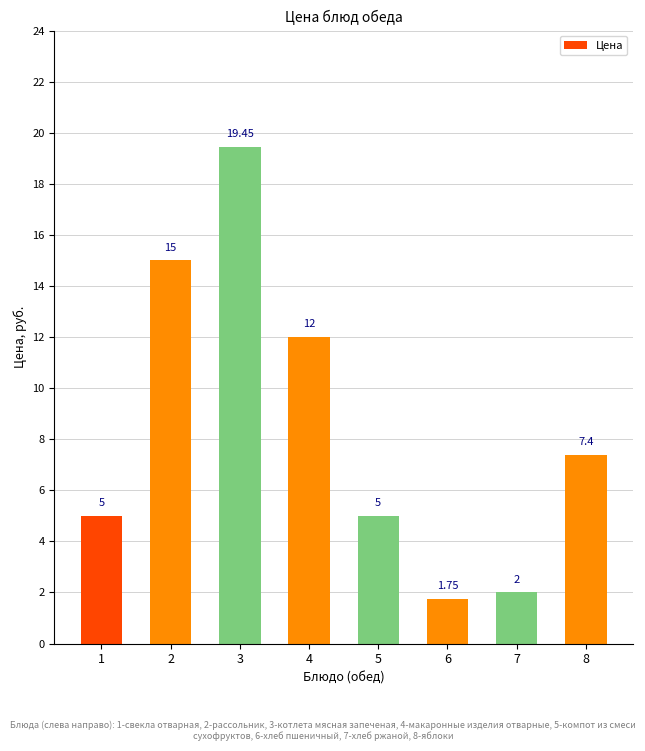

At which category does the chart reach its peak across all series?

3